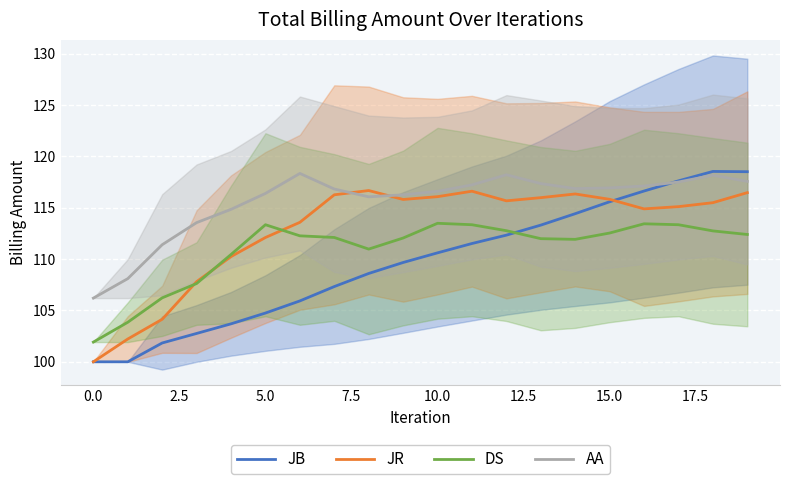

At how many categories does at least one series exceed 108?

19